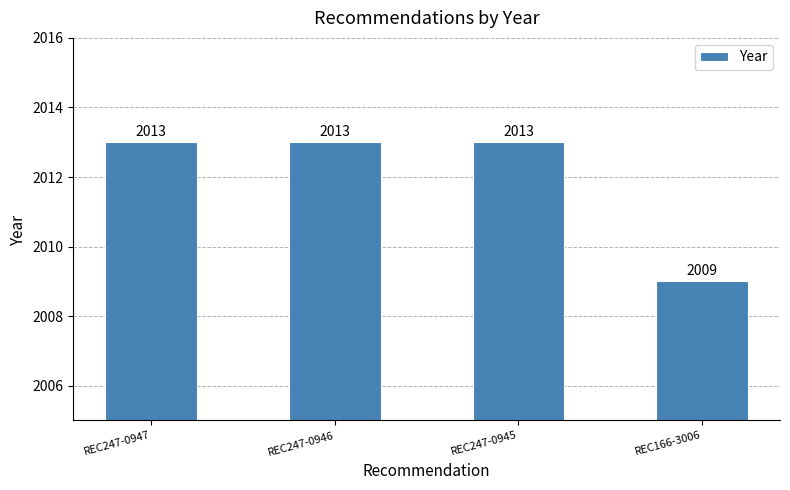

What is the difference between the maximum and minimum values?

4